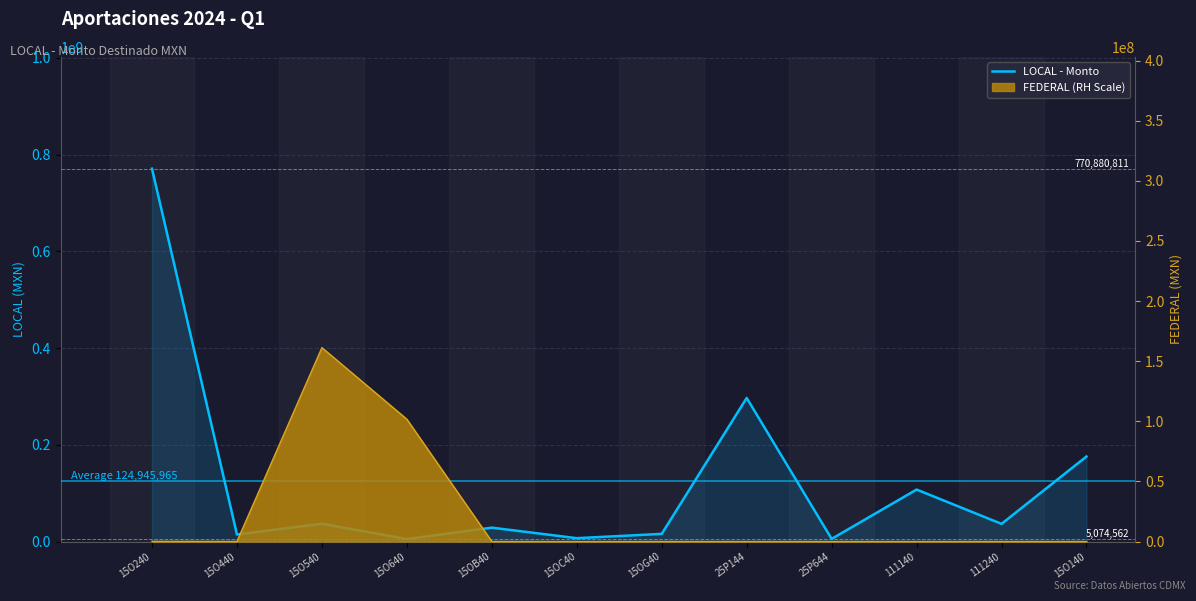

The value at 111240 is 36481292. True or false?

True